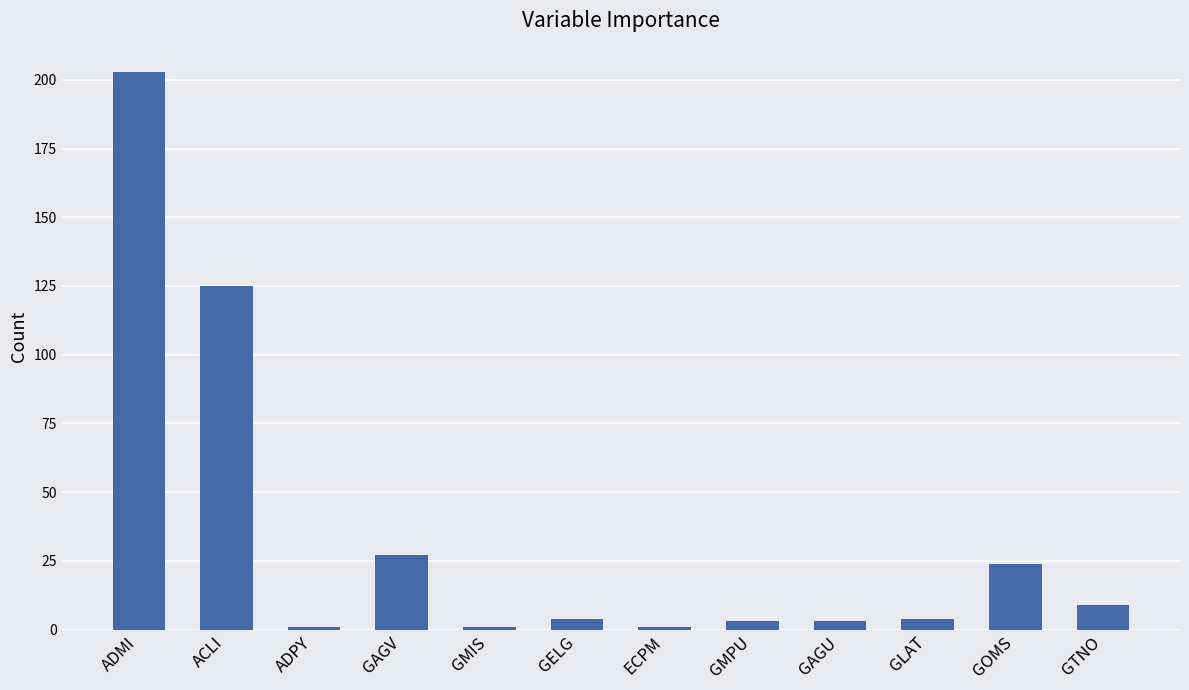

What is the greatest value displayed?

203